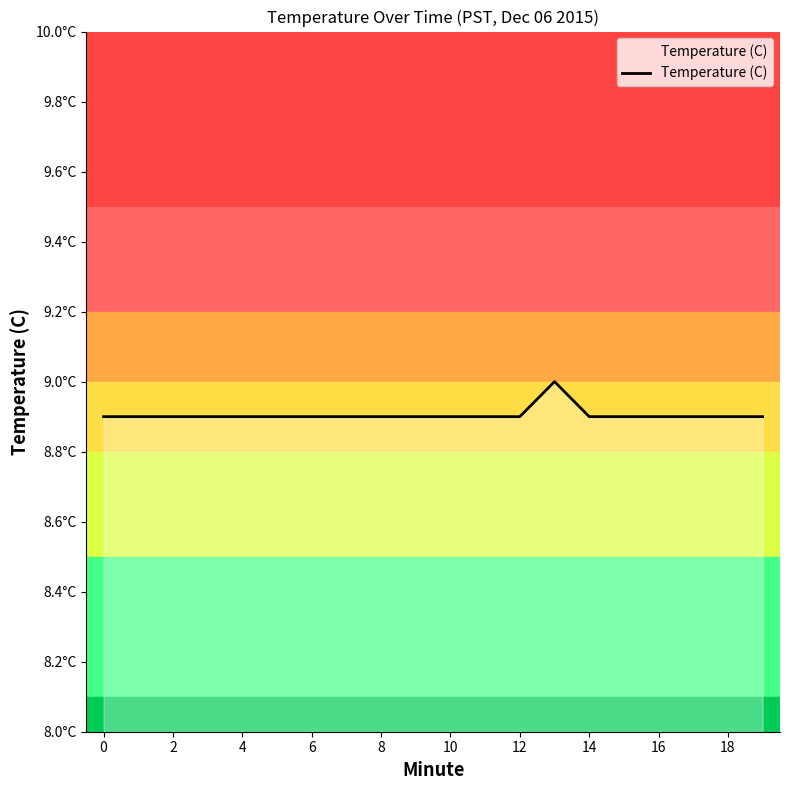

Does the chart display data point markers on the line(s)?

No